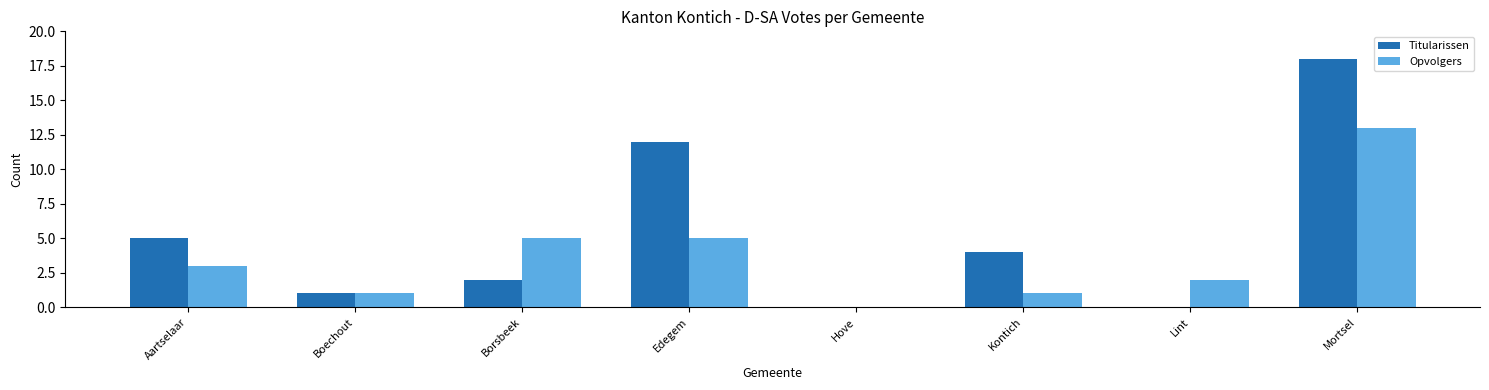

What are all the series names shown in the legend?

Titularissen, Opvolgers